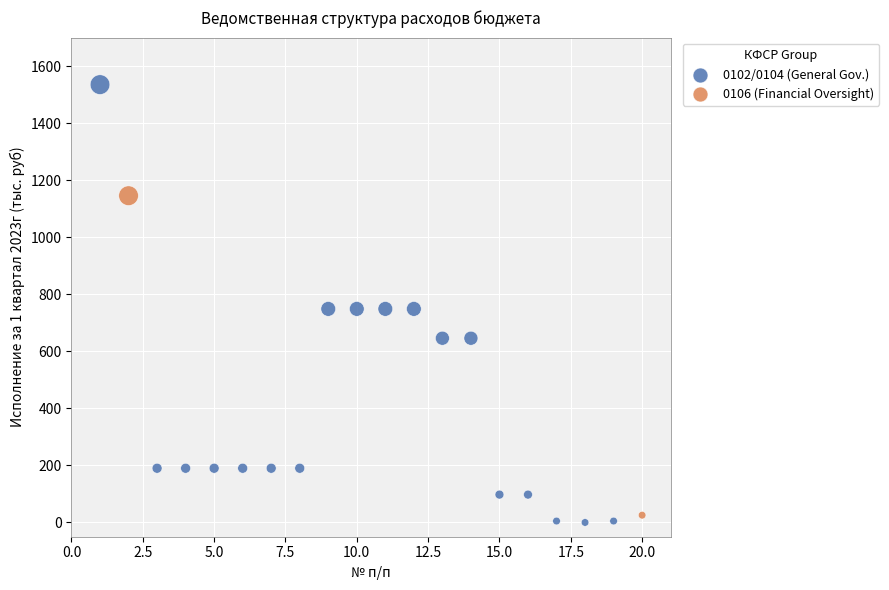

Which series contains the lowest Y value?

0102/0104 (General Gov.)